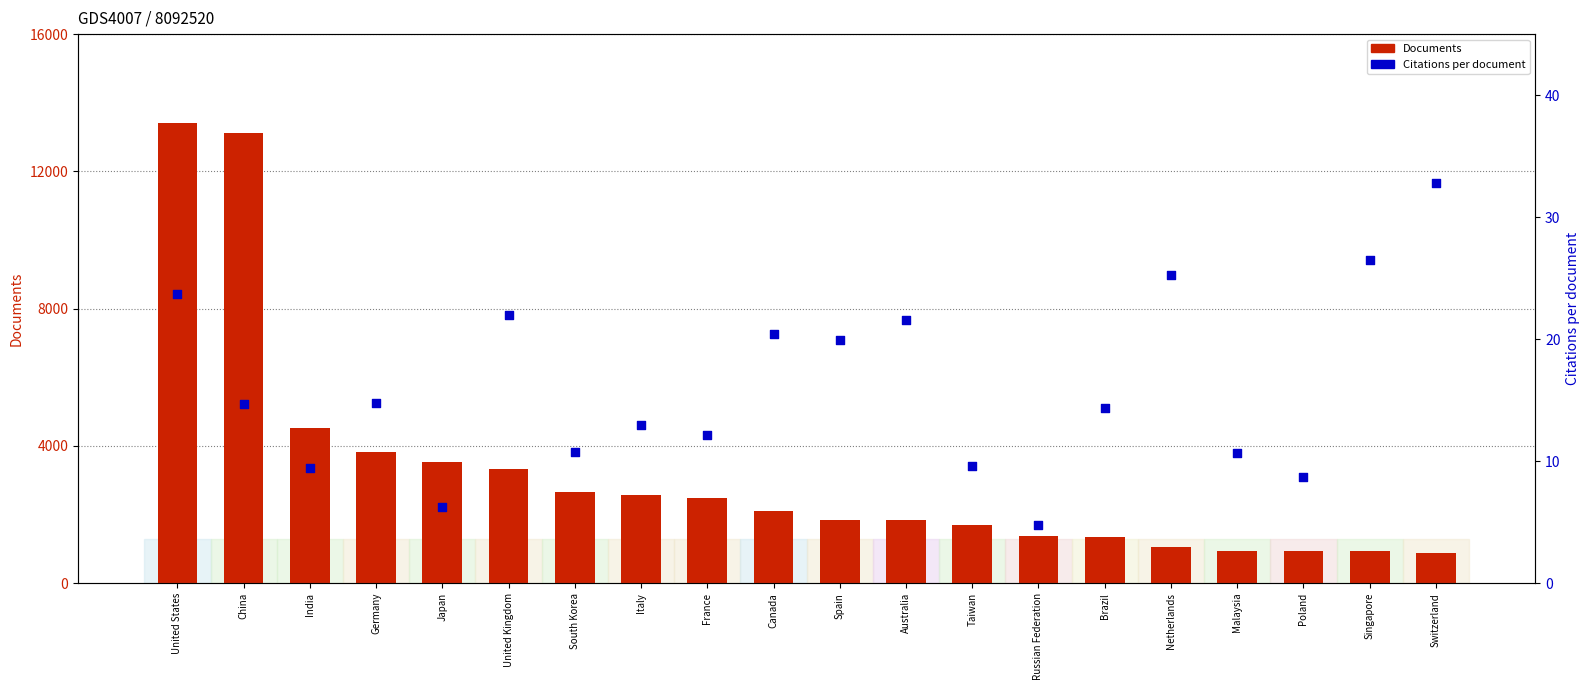

At how many categories does at least one series exceed 5877?

2